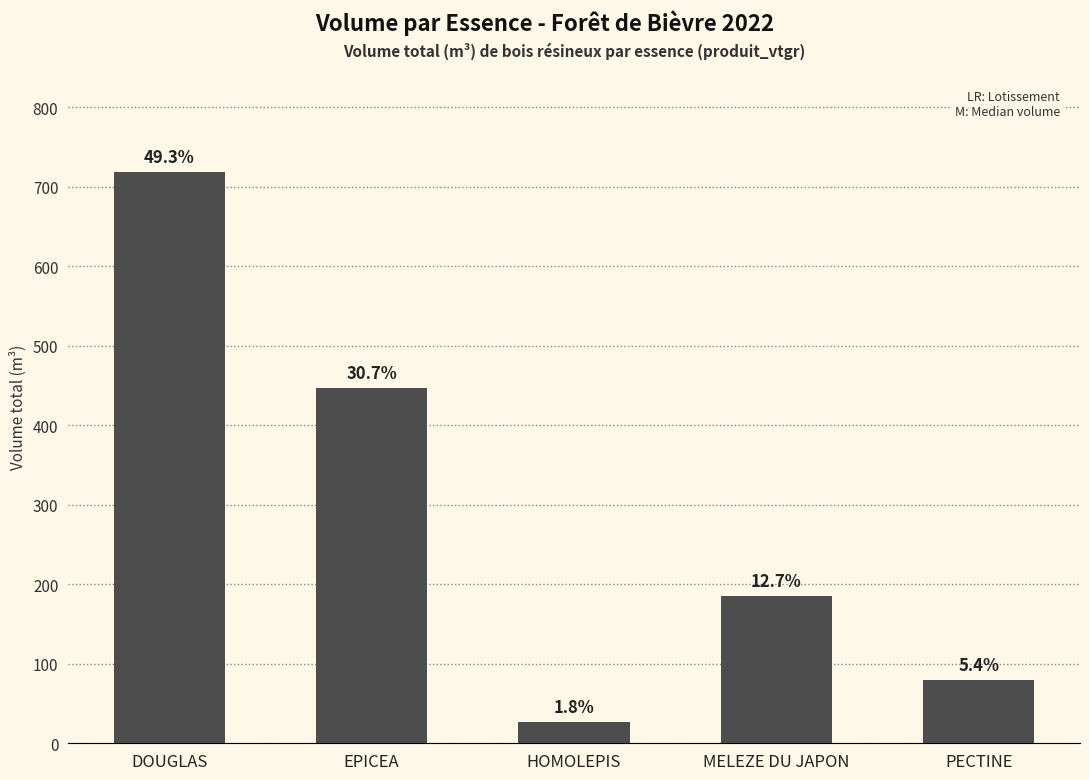

At which label is the value closest to 372?

EPICEA